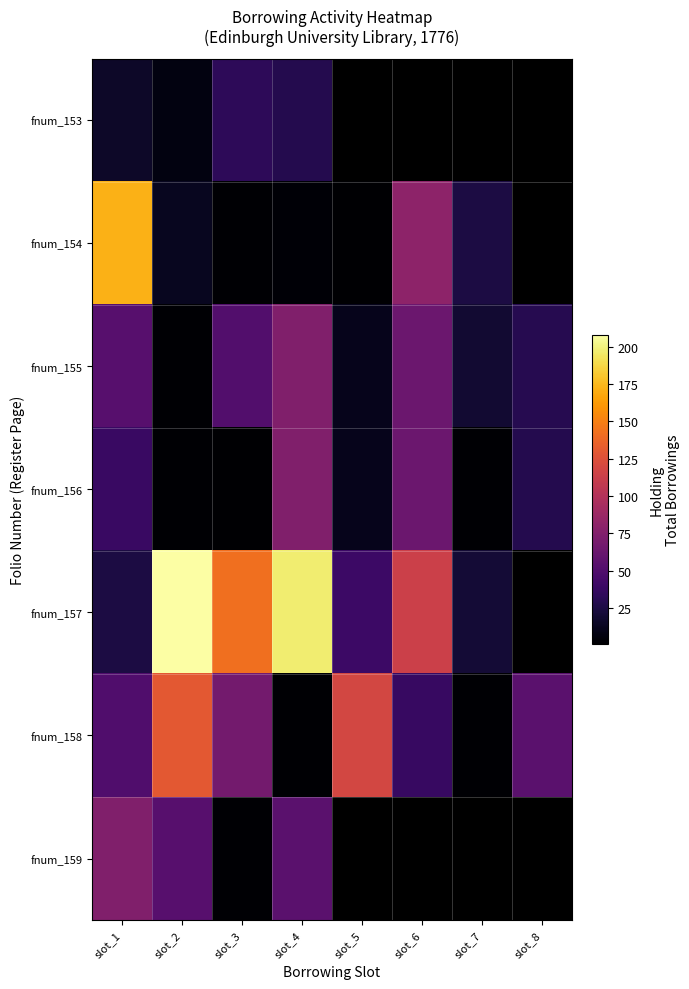

Which series has the largest range (max minus min)?

fnum_157